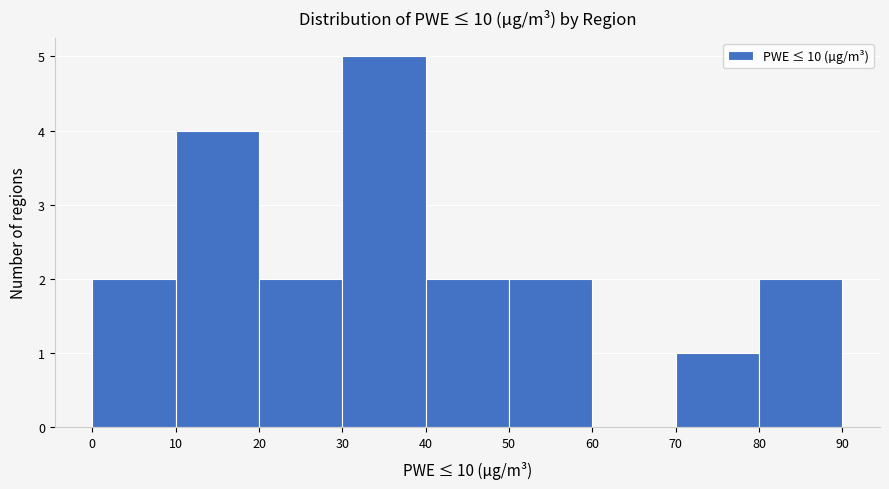

Reading left to right, transcribe this chart: for each bar, give the range it covers on the x-axis and its height. The values are not printed on the chart, so give them approximately, as read against the axis.

0 to 10: 2
10 to 20: 4
20 to 30: 2
30 to 40: 5
40 to 50: 2
50 to 60: 2
60 to 70: 0
70 to 80: 1
80 to 90: 2